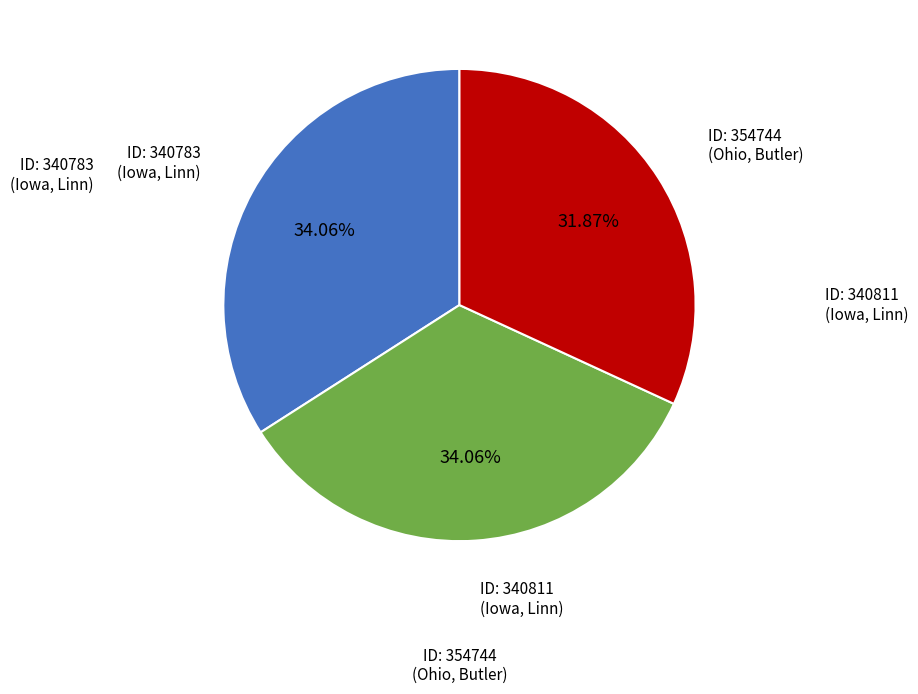

Is there a majority slice in this chart?

No